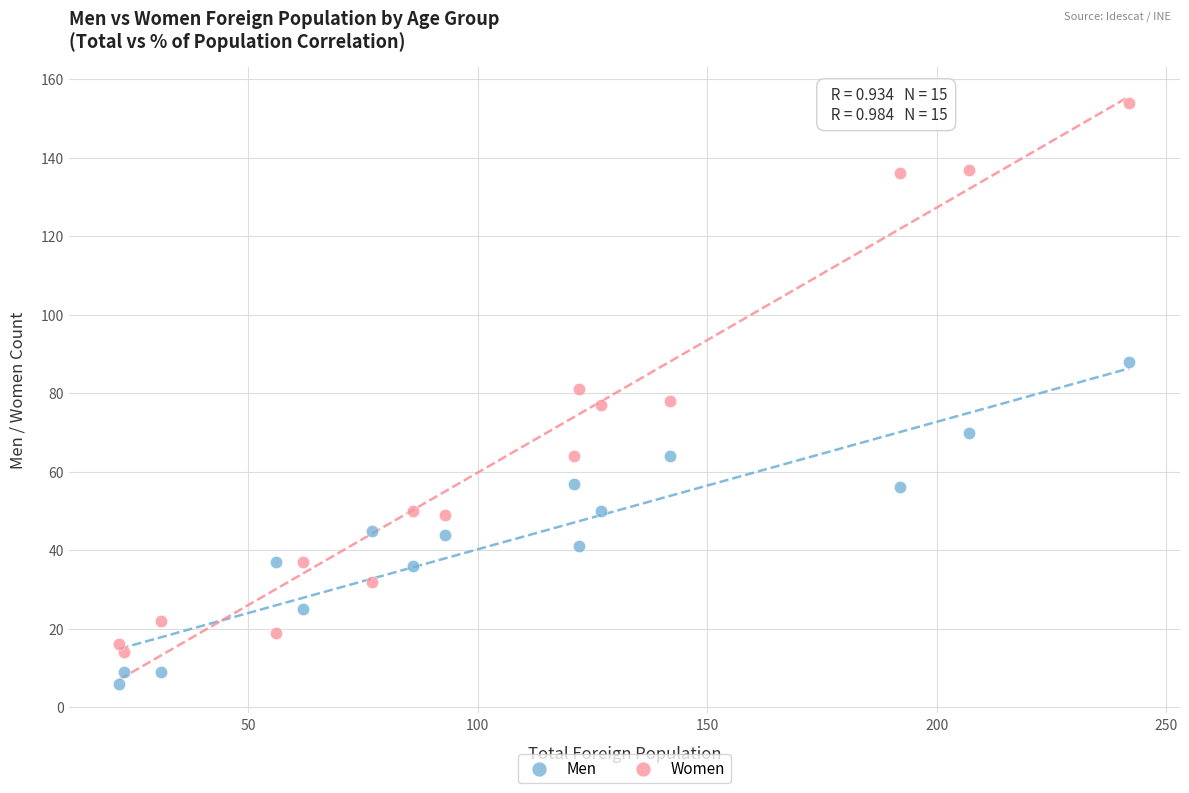

Which series reaches the maximum Y coordinate?

Women